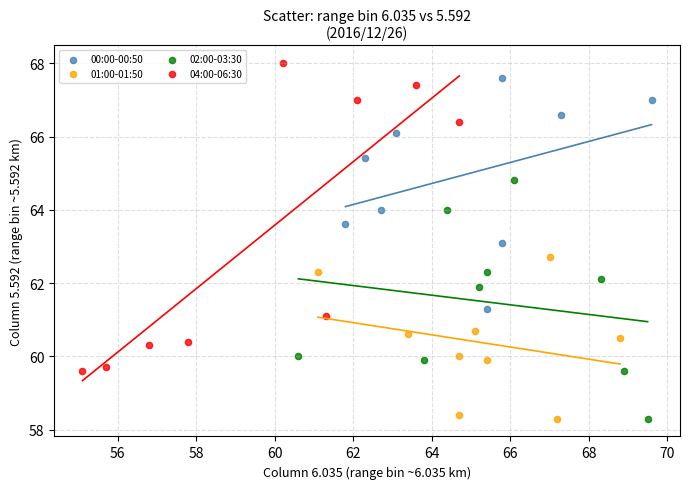

Which series has the widest spread of Y values?

04:00-06:30